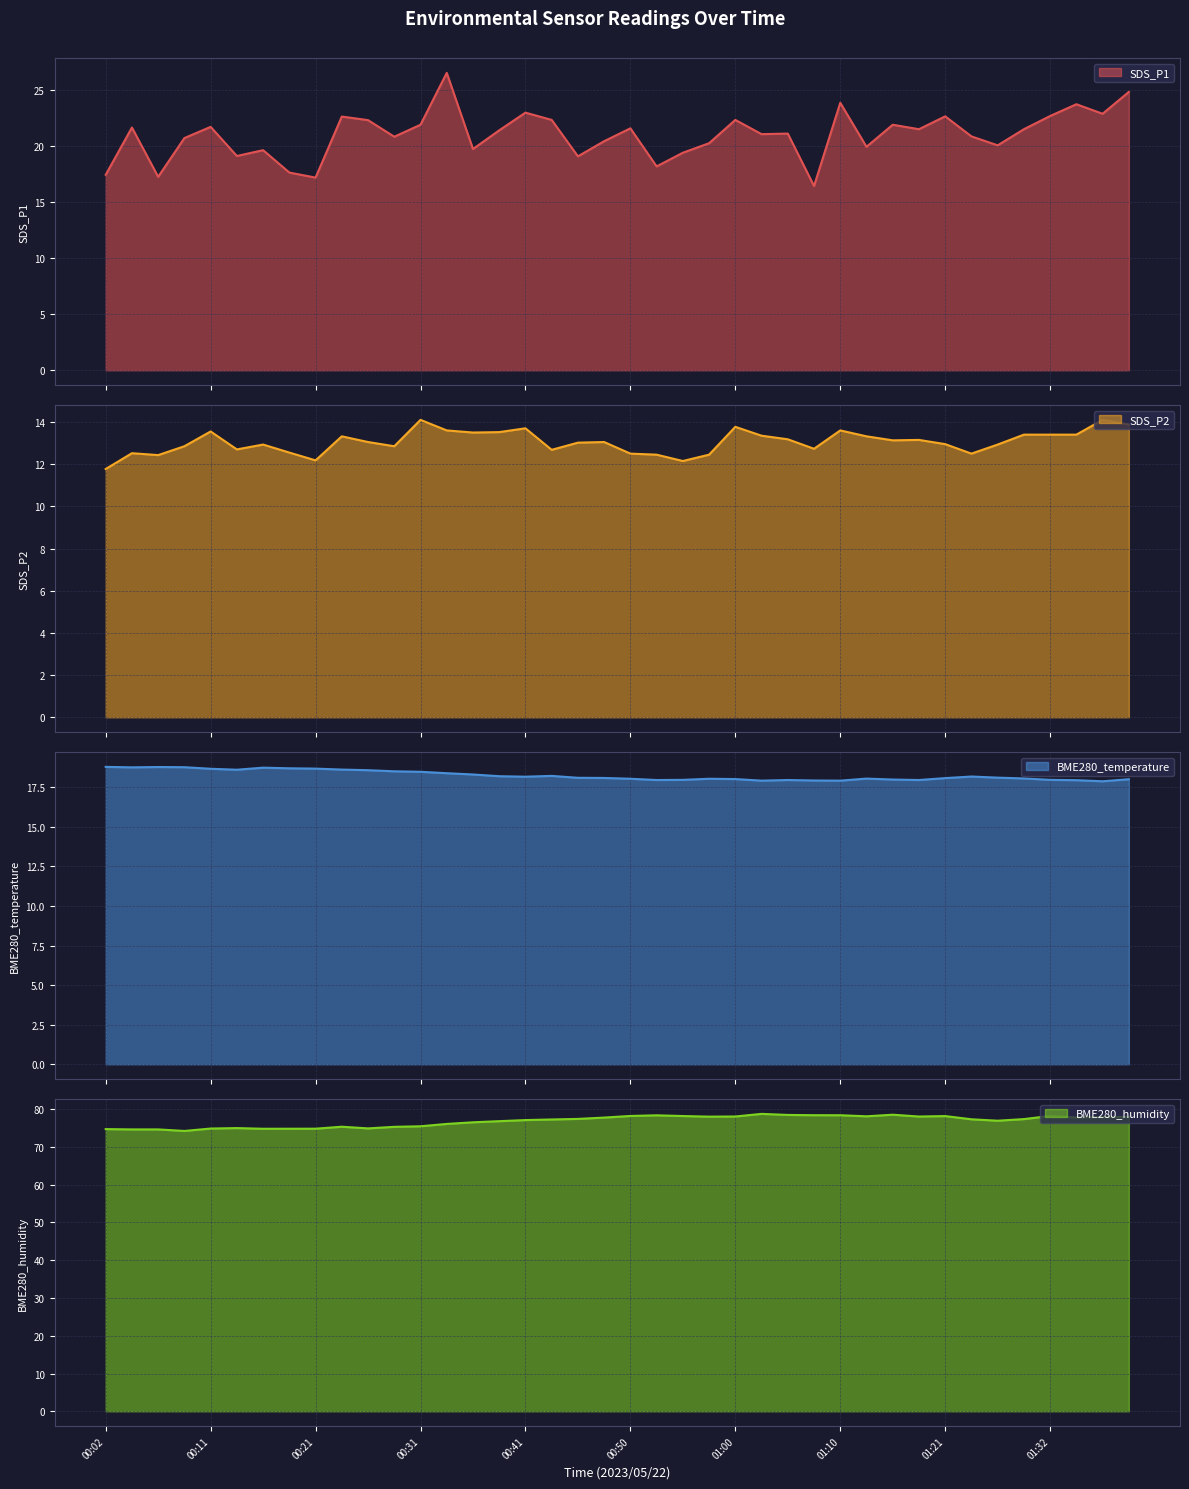

Reading left to right, transcribe all the data shown in this chart.

SDS_P1: 17.4	21.7	17.3	20.7	21.7	19.1	19.6	17.6	17.2	22.6	22.3	20.9	21.9	26.6	19.8	21.4	23.0	22.4	19.1	20.4	21.6	18.2	19.4	20.3	22.4	21.1	21.1	16.4	23.9	19.9	21.9	21.5	22.7	20.9	20.1	21.5	22.7	23.8	22.9	24.9
SDS_P2: 11.8	12.5	12.4	12.8	13.6	12.7	12.9	12.6	12.2	13.3	13.1	12.8	14.1	13.6	13.5	13.5	13.7	12.7	13.0	13.1	12.5	12.4	12.2	12.4	13.8	13.3	13.2	12.7	13.6	13.3	13.1	13.2	12.9	12.5	12.9	13.4	13.4	13.4	14.1	13.9
BME280_temperature: 18.8	18.8	18.8	18.8	18.7	18.6	18.7	18.7	18.7	18.6	18.6	18.5	18.5	18.4	18.3	18.2	18.2	18.2	18.1	18.1	18.0	18.0	18.0	18.0	18.0	17.9	18.0	17.9	17.9	18.1	18.0	18.0	18.1	18.2	18.1	18.1	18.0	17.9	17.9	18.0
BME280_humidity: 74.7	74.6	74.6	74.2	74.8	75.0	74.8	74.8	74.8	75.3	74.9	75.3	75.4	76.1	76.5	76.8	77.1	77.2	77.4	77.7	78.2	78.3	78.2	78.0	78.0	78.7	78.4	78.4	78.4	78.1	78.5	78.0	78.1	77.3	76.9	77.3	78.2	77.8	77.9	77.9